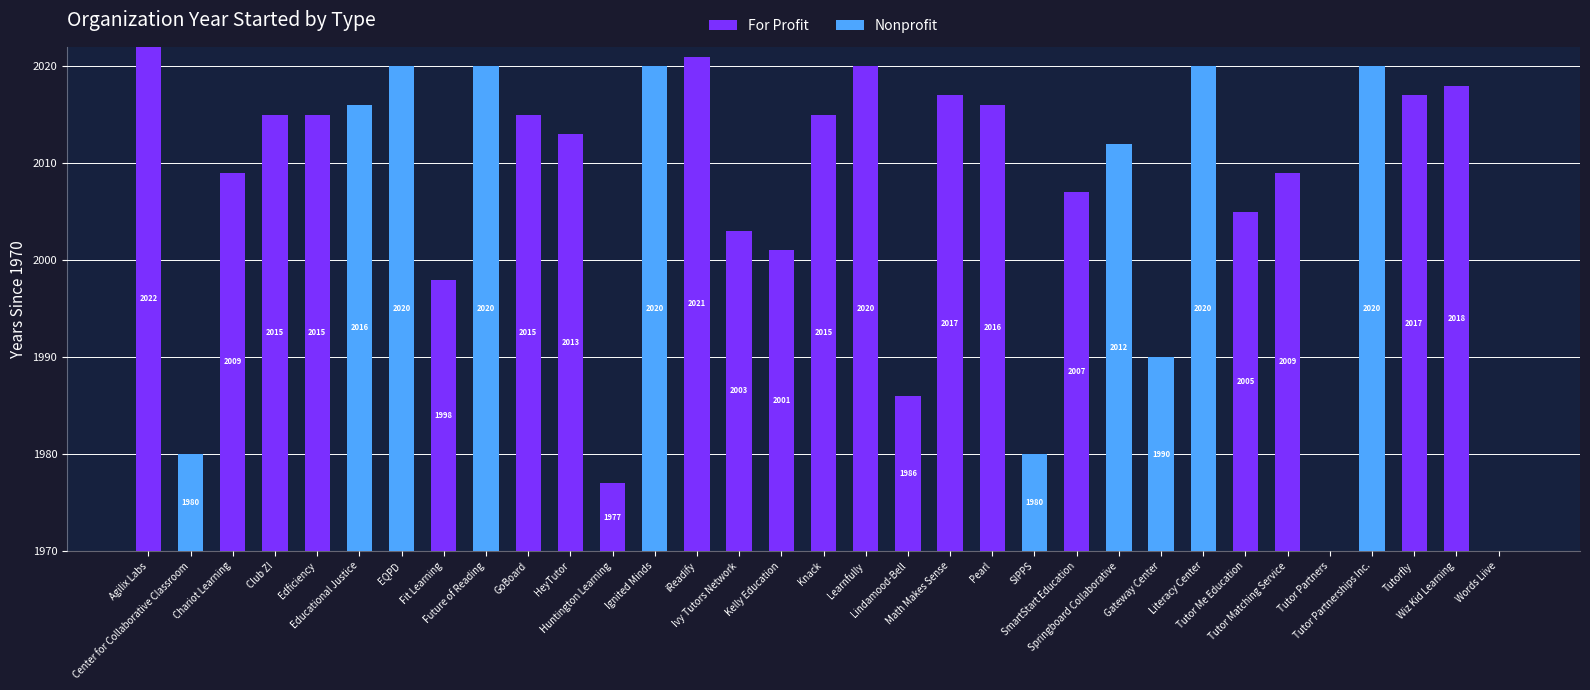

What are all the series names shown in the legend?

For Profit, Nonprofit